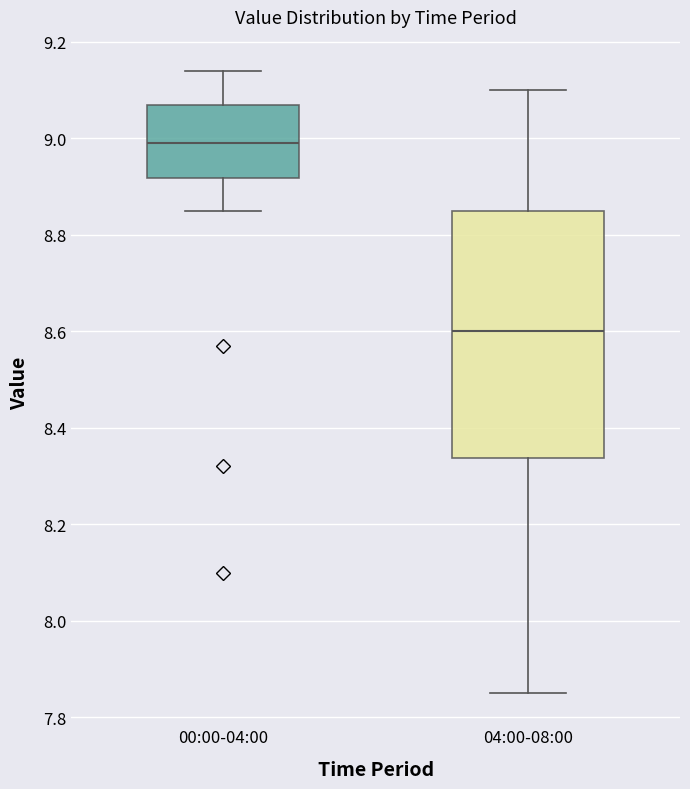

Reading left to right, transcribe this box plot: for each box, give where its median line is, the range the box spans, and where its two whiskers end, as read against the y-axis. The values are not printed on the chart, so give them approximately, as read against the axis.

00:00-04:00: median 9.00, box 8.92 to 9.08, whiskers 8.86 to 9.14
04:00-08:00: median 8.60, box 8.34 to 8.86, whiskers 7.86 to 9.10